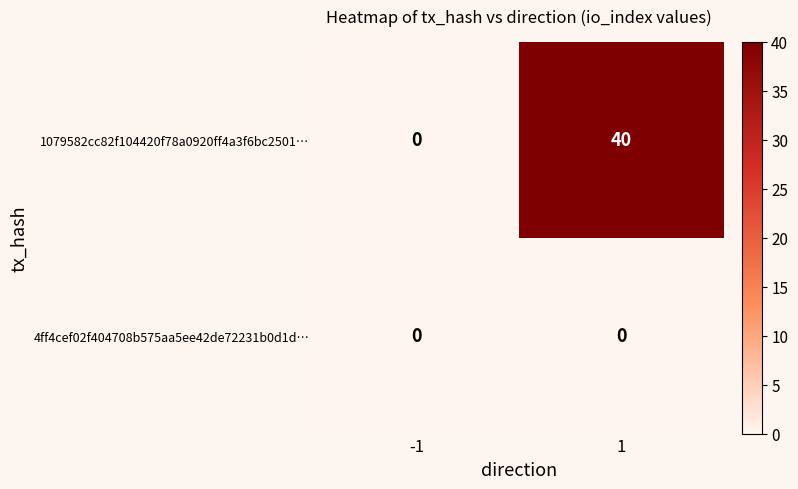

Rank the series by their average value, from highest to lowest.

1079582cc82f104420f78a0920ff4a3f6bc2501…, 4ff4cef02f404708b575aa5ee42de72231b0d1d…